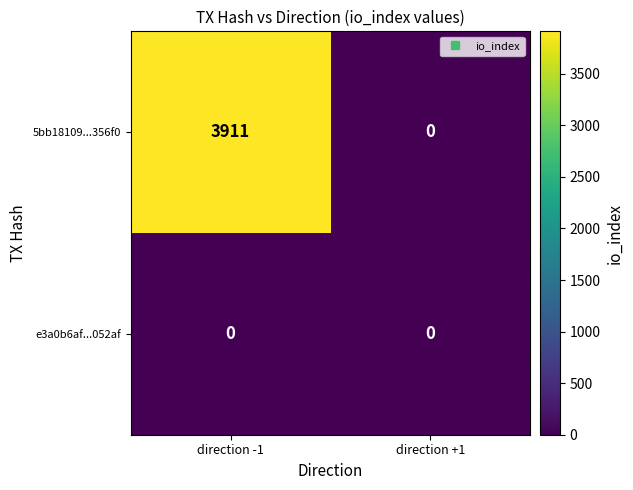

Is it true that 5bb18109...356f0 equals 1901 at direction -1?

False